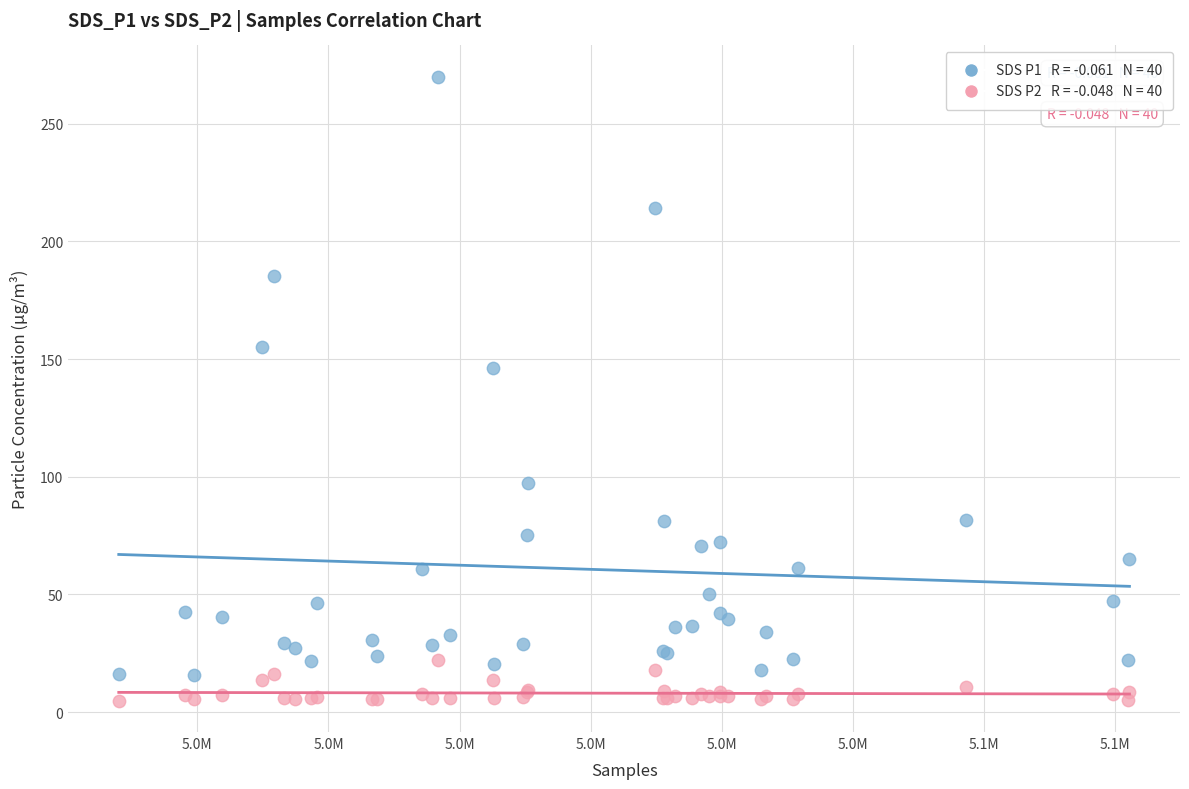

Across all series, what Y value is closest to 137?

146.3